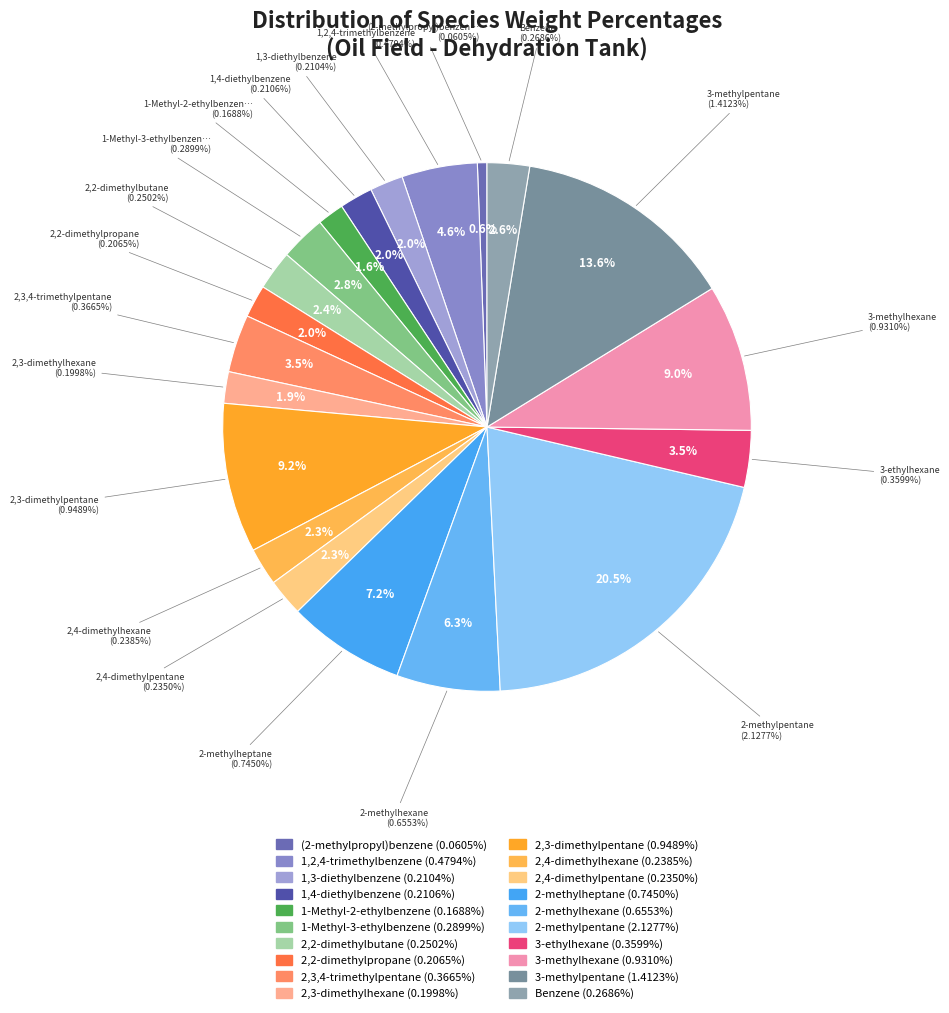

Count the number of slices in the pie.

20